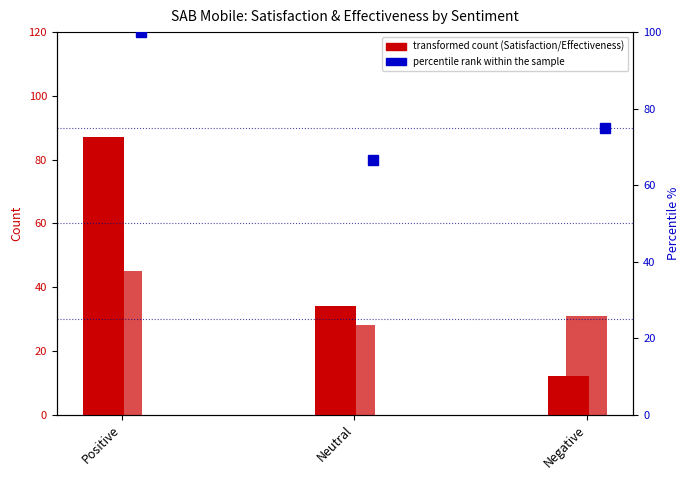

How many Effectiveness values are between 28 and 45?

3